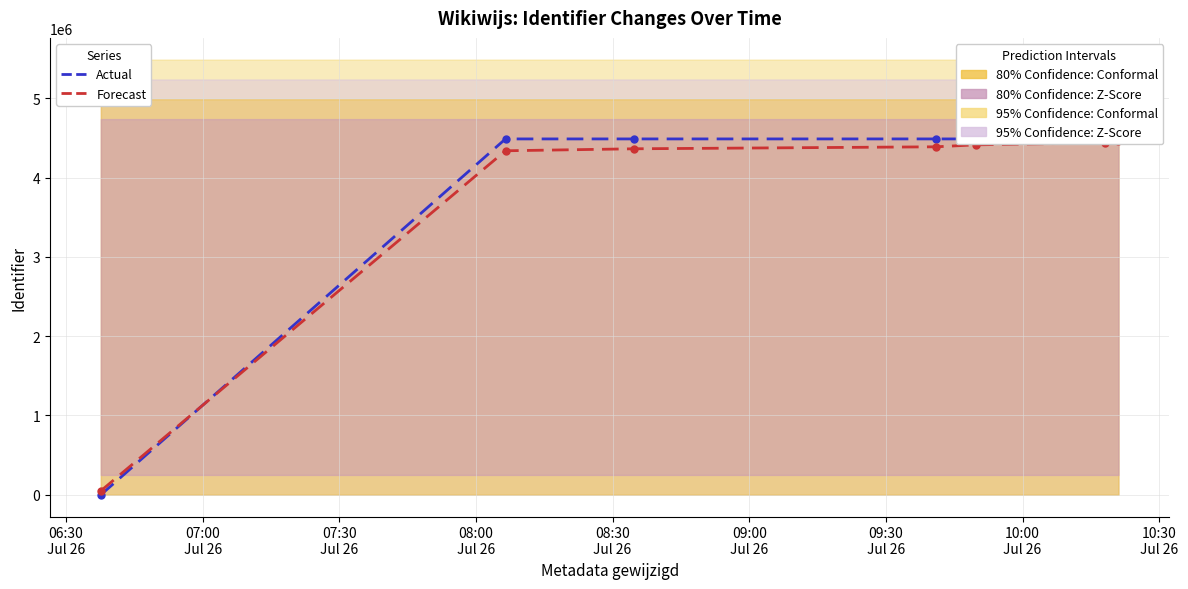

Between 08:00
Jul 26 and 08:30
Jul 26, which series saw the biggest shift?

Forecast